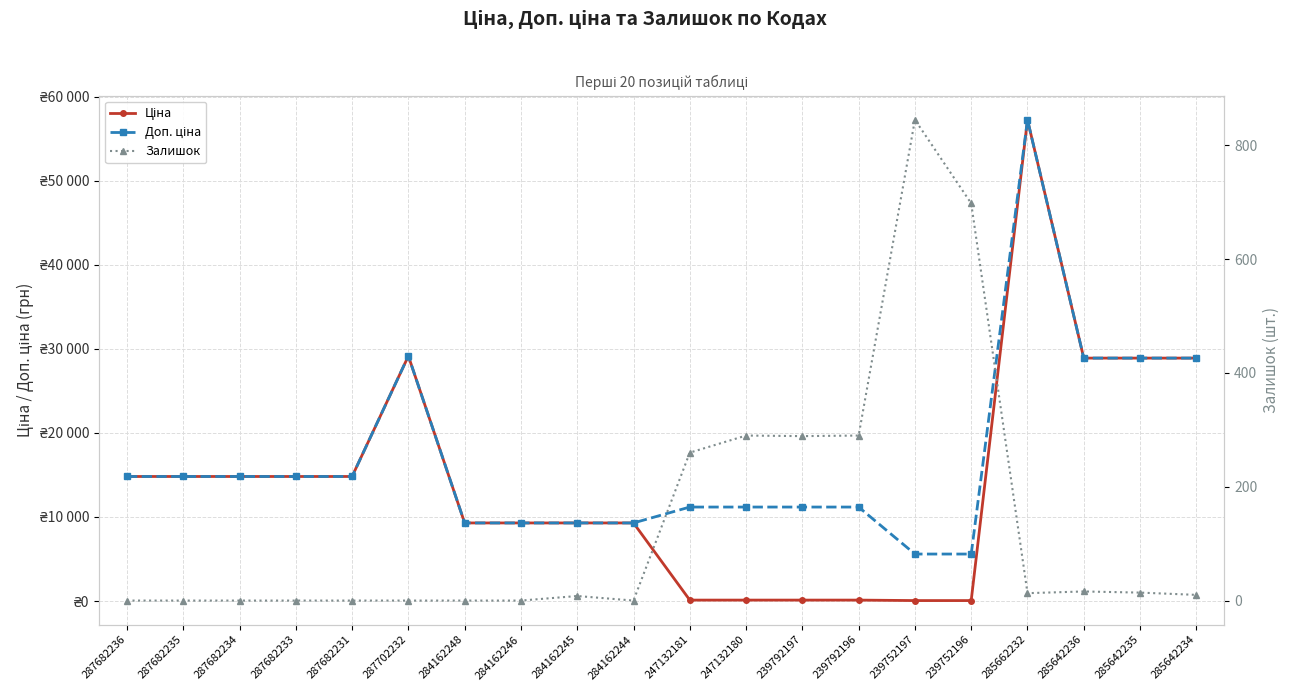

Reading right to left, list all the values displayed in this chart.

Ціна: 28901.7	28901.7	28901.7	57258.0	55.9	55.9	111.8	111.8	111.8	111.8	9290.5	9290.5	9290.5	9290.5	29152.3	14817.6	14817.6	14817.6	14817.6	14817.6
Доп. ціна: 28901.7	28901.7	28901.7	57258.0	5591.0	5591.0	11182.0	11182.0	11182.0	11182.0	9290.5	9290.5	9290.5	9290.5	29152.3	14817.6	14817.6	14817.6	14817.6	14817.6
Залишок: 10.0	14.0	16.0	13.0	698.0	845.0	290.0	289.0	290.0	260.0	0.0	8.0	0.0	0.0	0.0	0.0	0.0	0.0	0.0	0.0